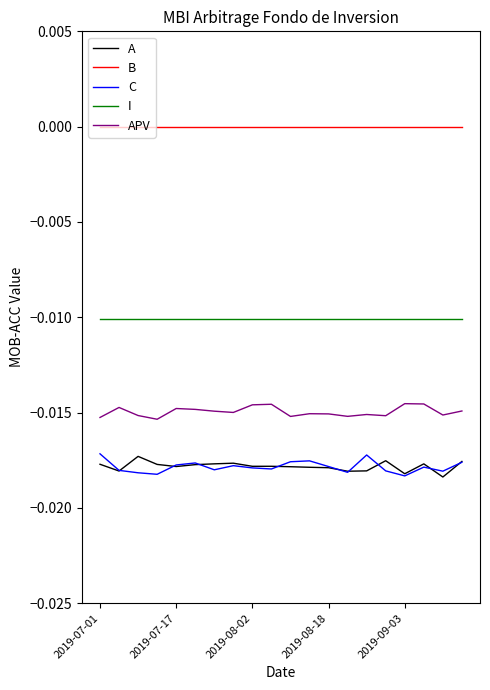

Does the chart have visible grid lines?

No